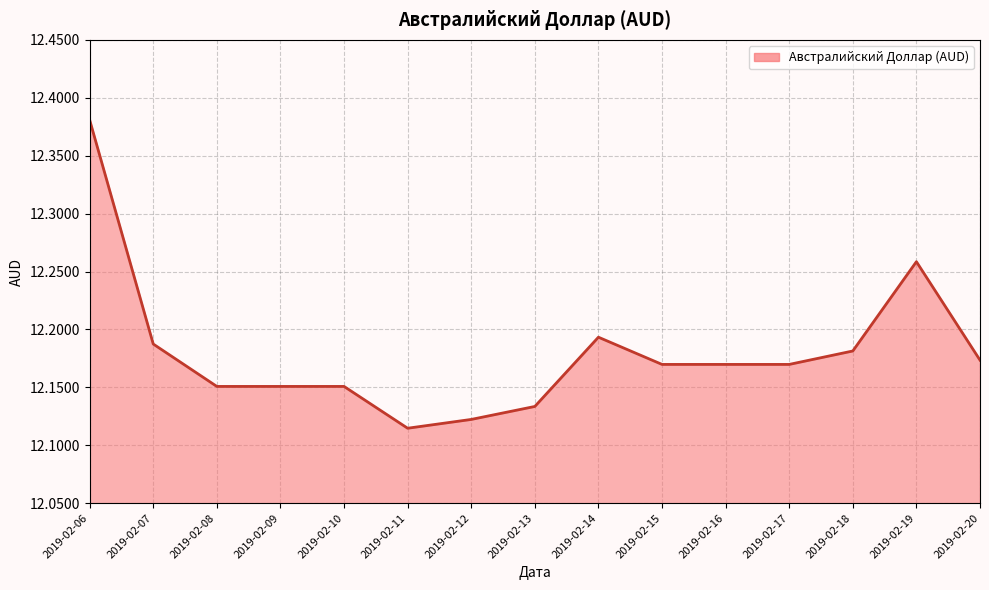

What is the ratio of the value at 2019-02-20 to the value at 2019-02-15?

1.0